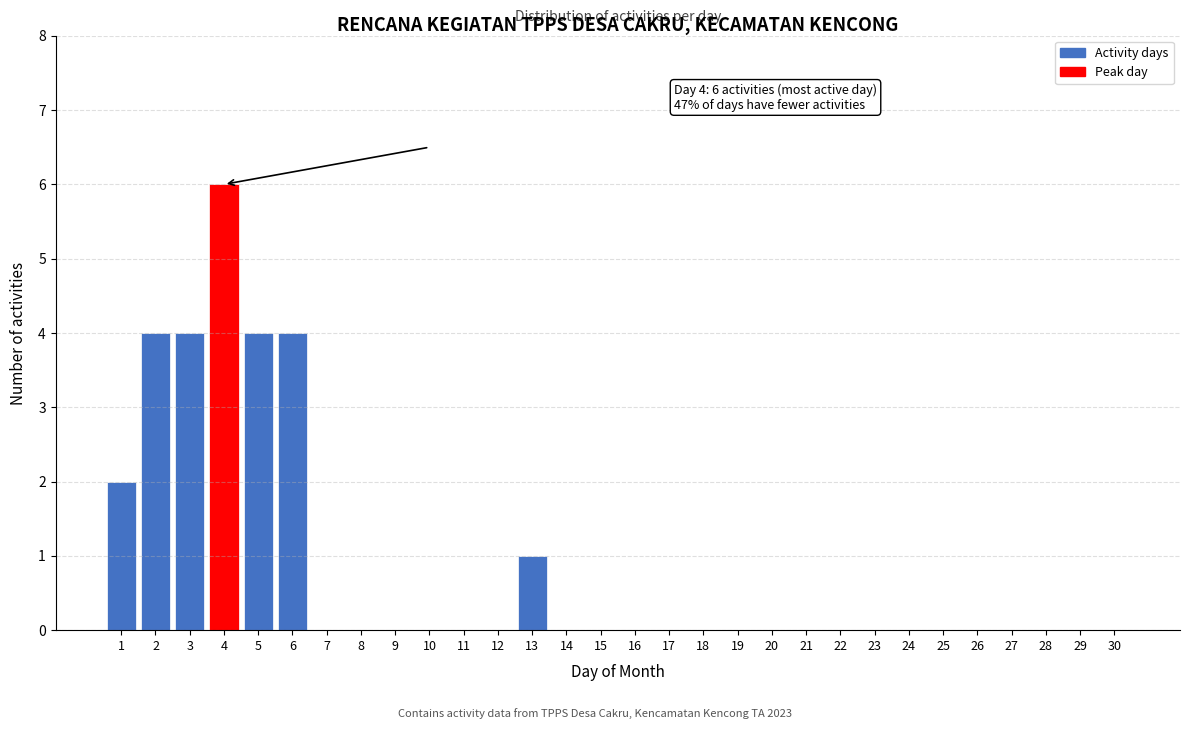

Reading right to left, what are all the values shown in this chart?

30=0	29=0	28=0	27=0	26=0	25=0	24=0	23=0	22=0	21=0	20=0	19=0	18=0	17=0	16=0	15=0	14=0	13=1	12=0	11=0	10=0	9=0	8=0	7=0	6=4	5=4	4=6	3=4	2=4	1=2